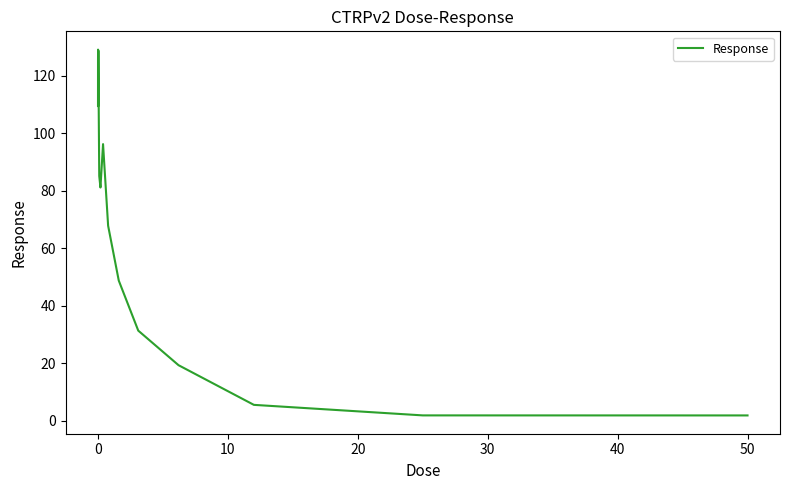

What is the maximum value shown in the chart?

129.0